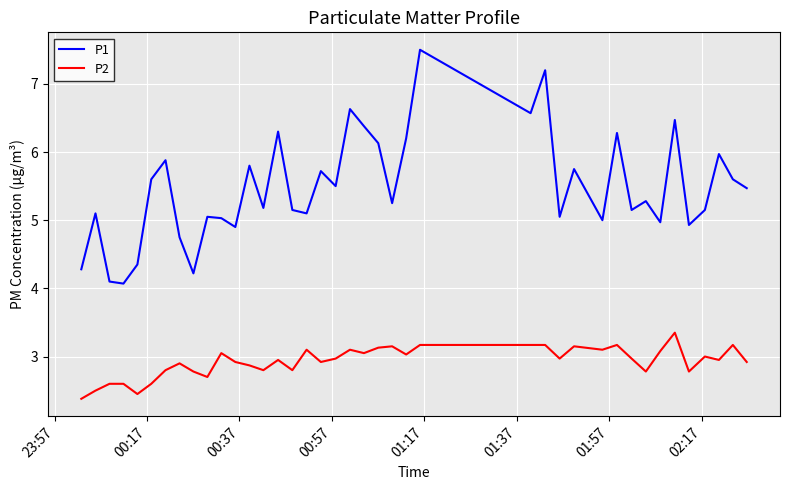

Which series has the largest total across all categories?

P1